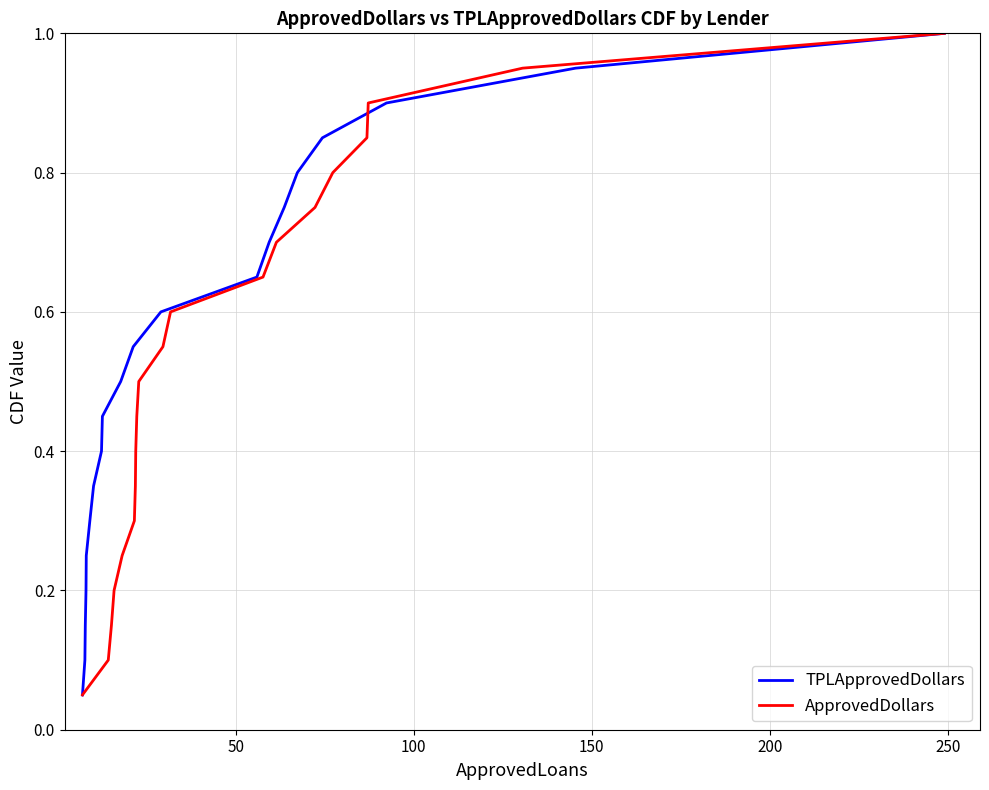

What is the minimum value for ApprovedDollars?

0.1